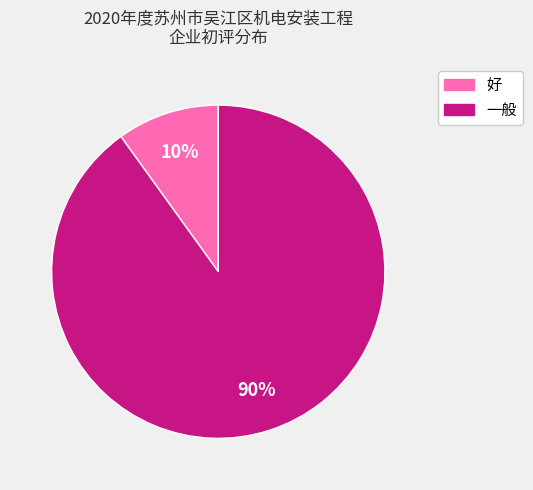

To the nearest percent, what is the average slice percentage?

50%